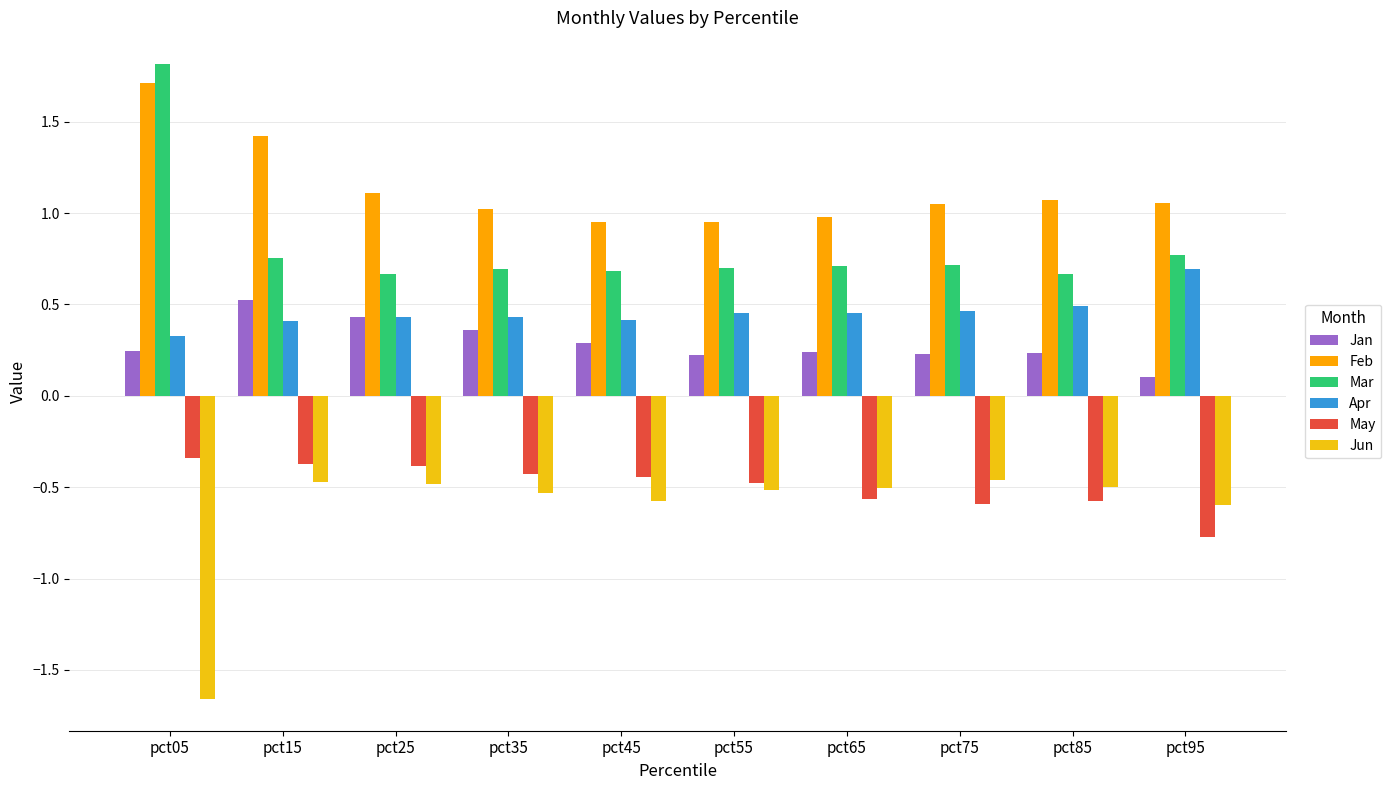

Which series has the widest spread of values?

Jun